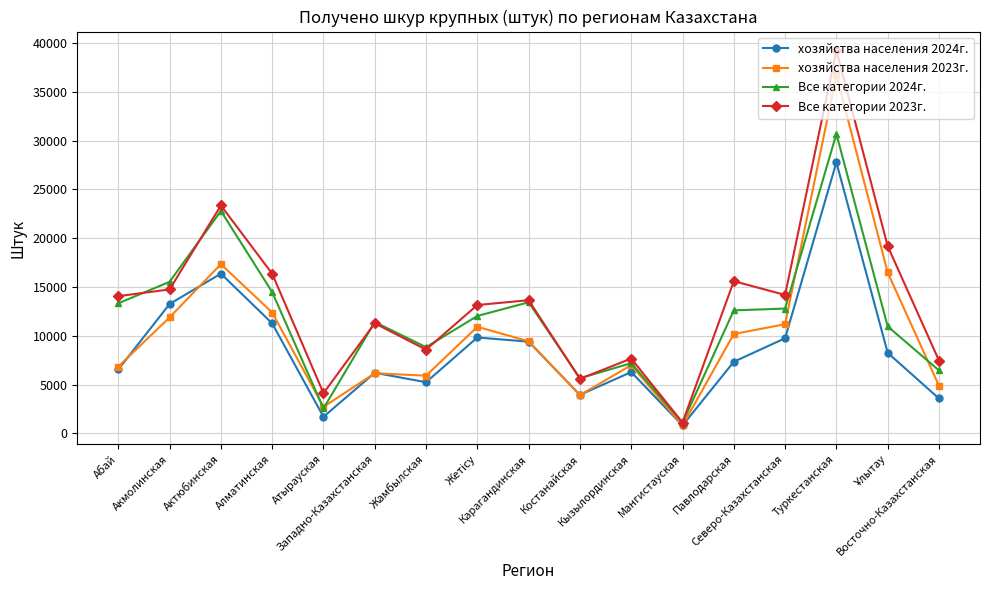

Which series has the widest spread of values?

Все категории 2023г.